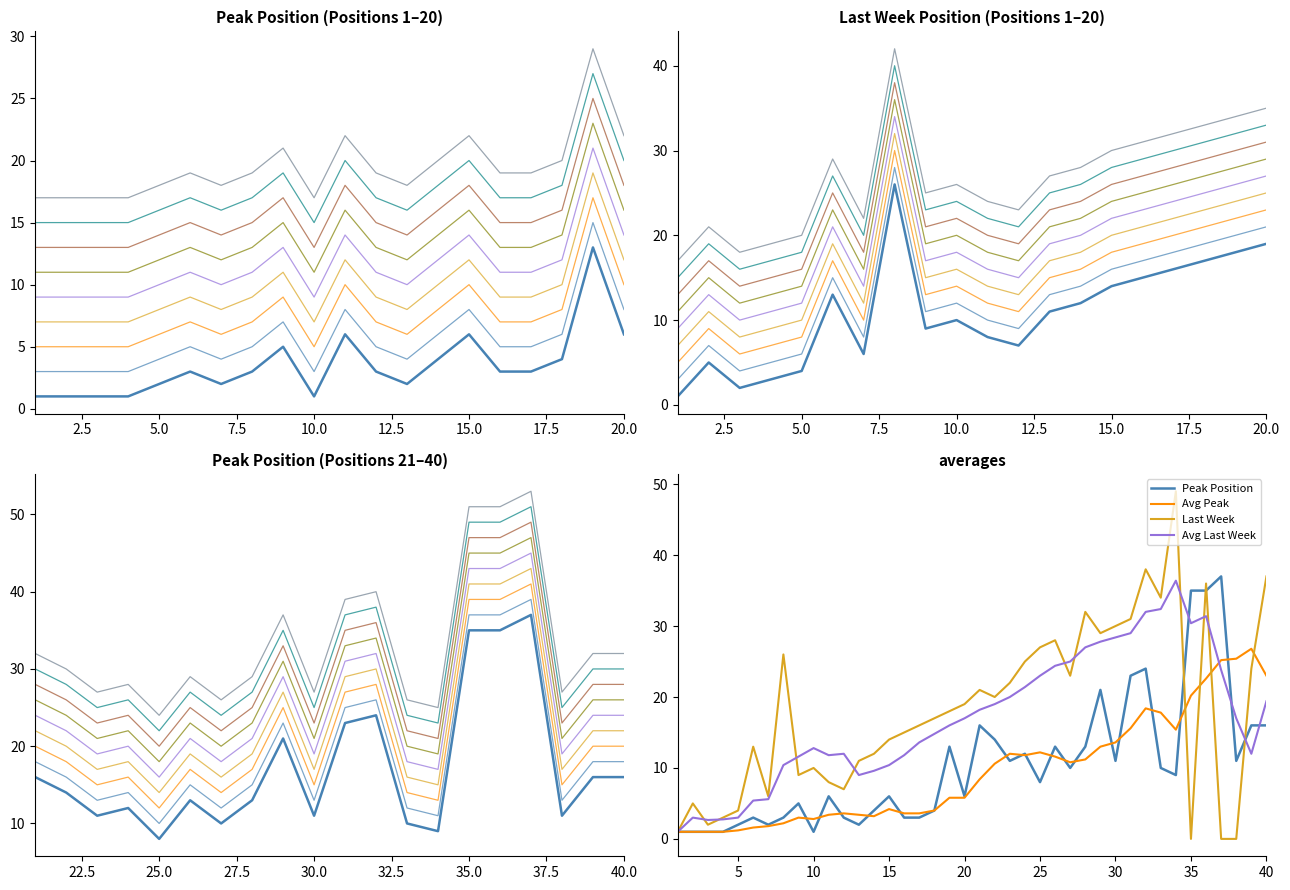

Does the chart have visible grid lines?

No